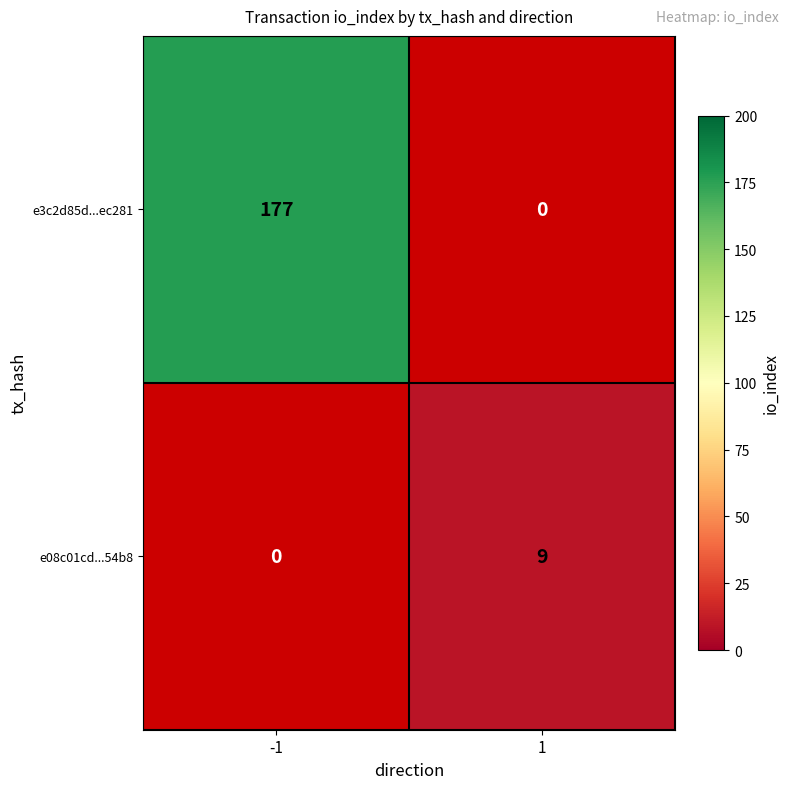

Is it true that e3c2d85d...ec281 equals 177 at -1?

True